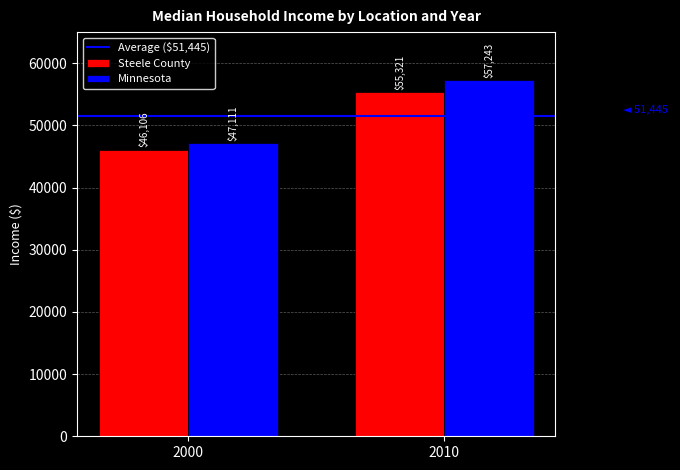

What is the spread (max minus min) of values at 2010?

1922